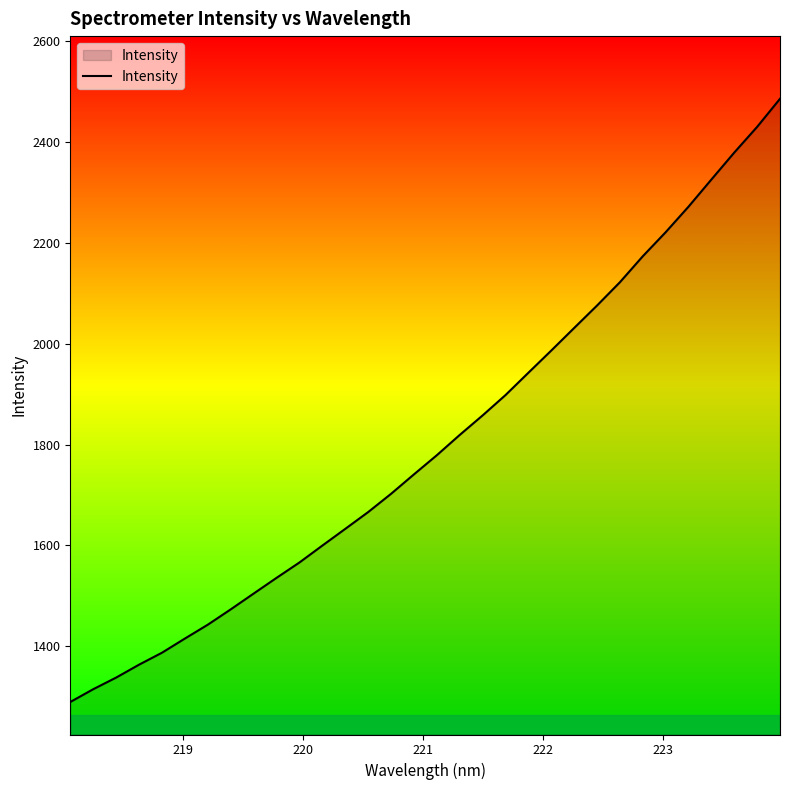

What is the difference between the maximum and minimum values?

1196.5